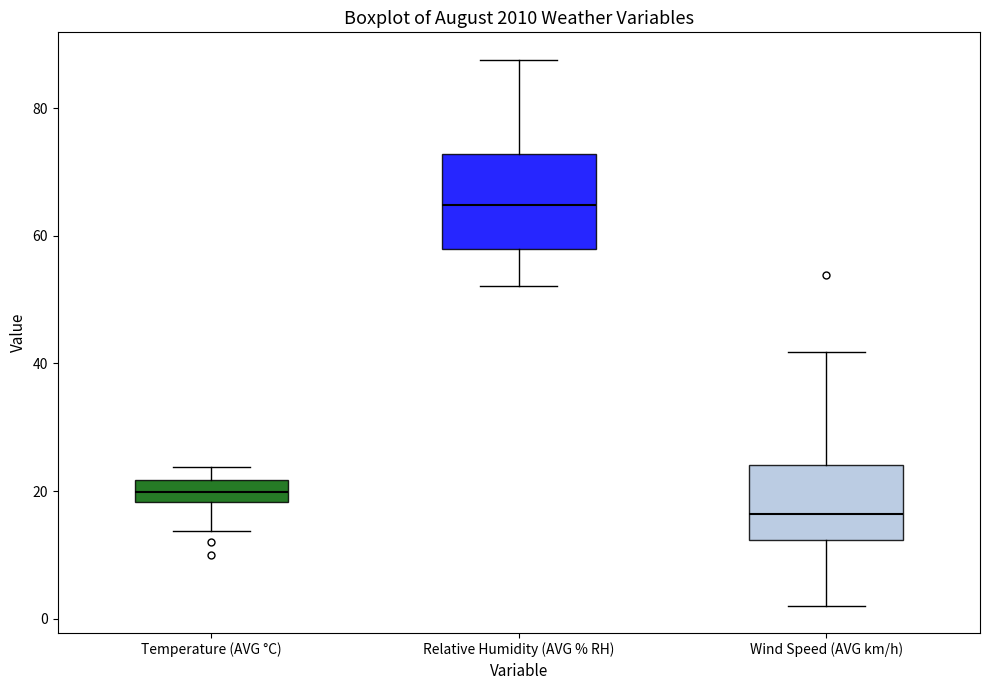

Reading left to right, transcribe this box plot: for each box, give where its median line is, the range the box spans, and where its two whiskers end, as read against the y-axis. The values are not printed on the chart, so give them approximately, as read against the axis.

Temperature (AVG °C): median 20, box 18 to 22, whiskers 14 to 24
Relative Humidity (AVG % RH): median 64, box 58 to 72, whiskers 52 to 88
Wind Speed (AVG km/h): median 16, box 12 to 24, whiskers 2 to 42